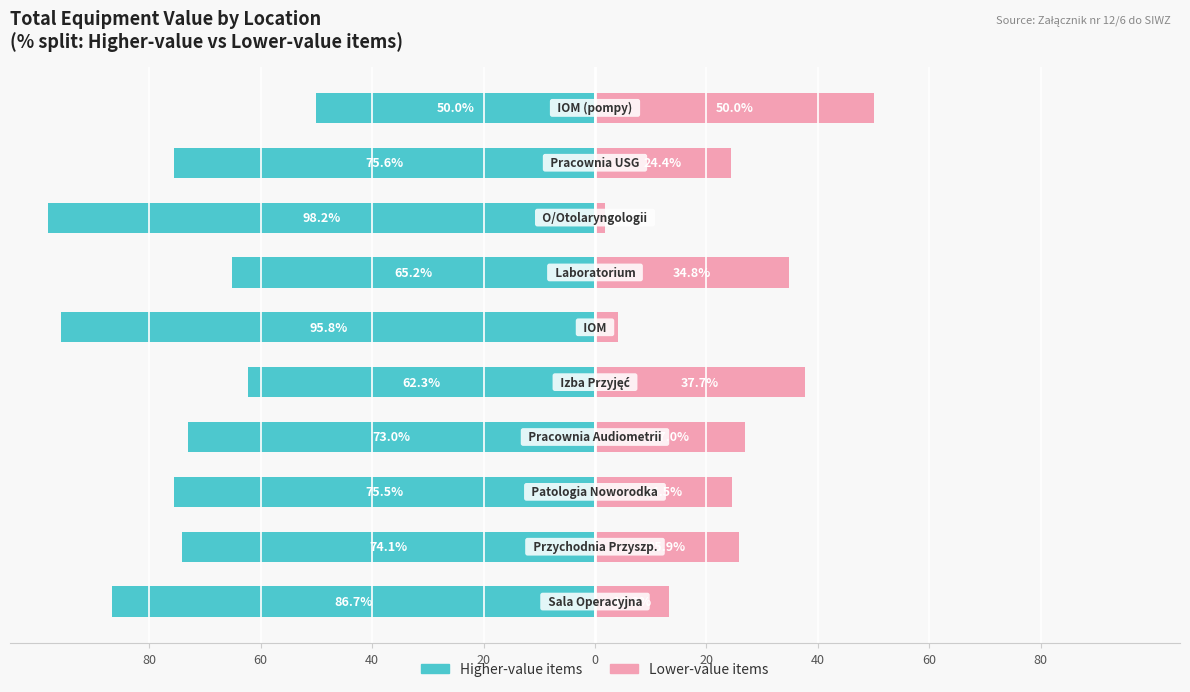

Count the number of categories in the chart.

10